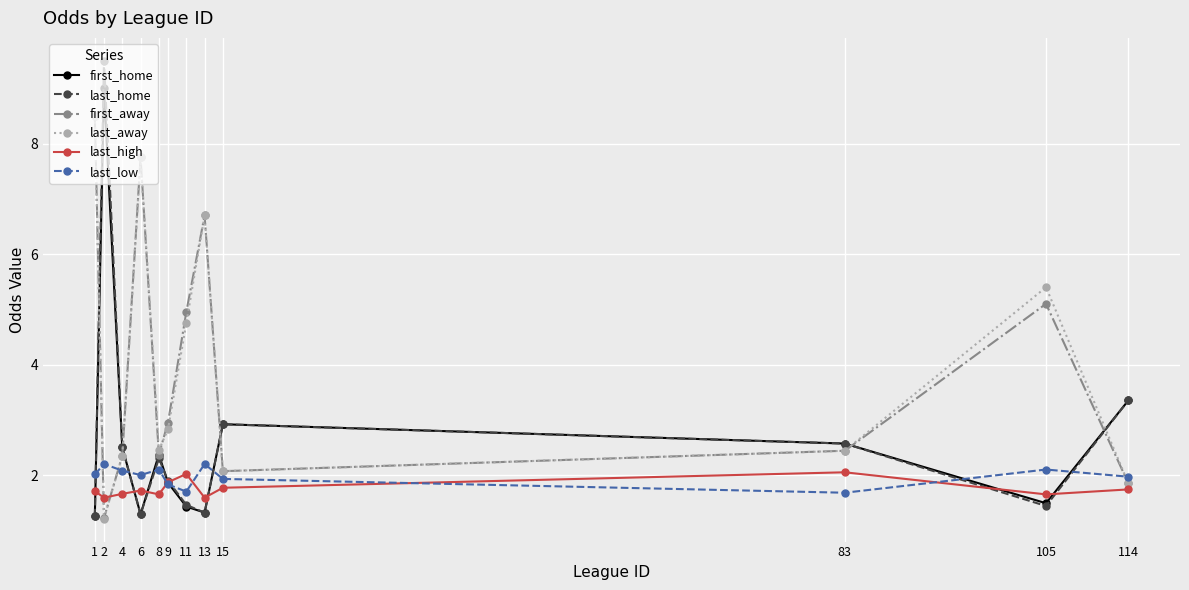

What is the minimum value for first_away?

1.2